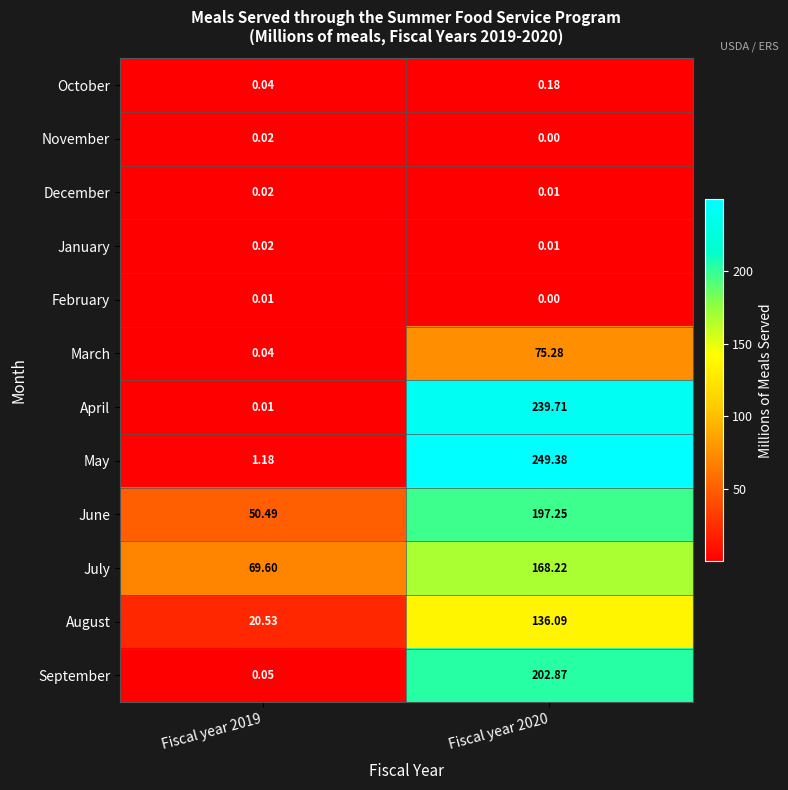

What is the greatest value displayed?

249.4